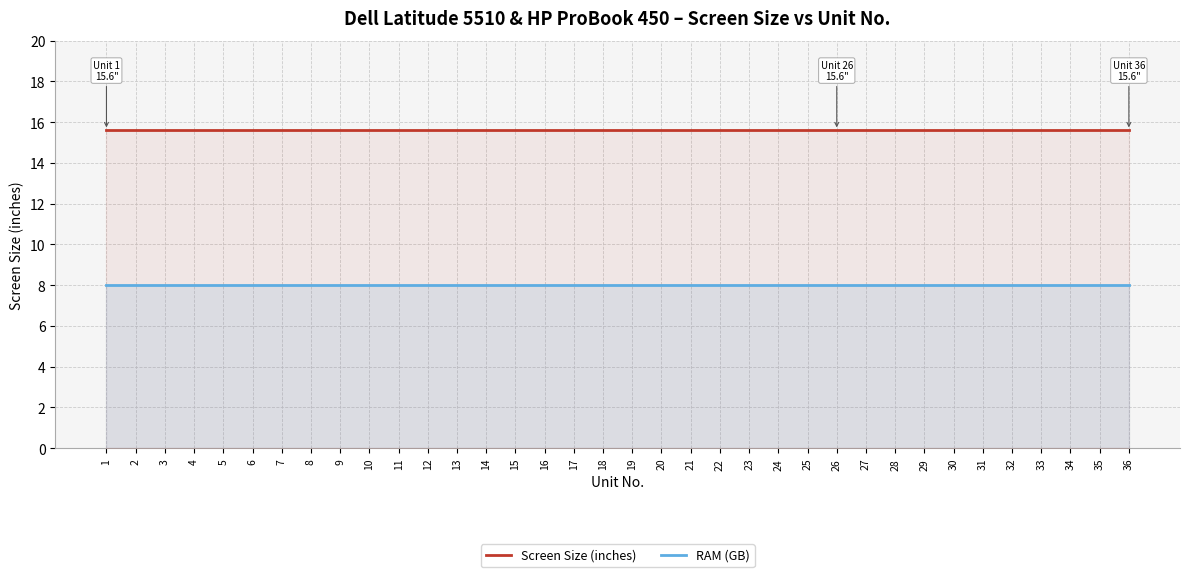

What is the total value across all series at 18?

23.6